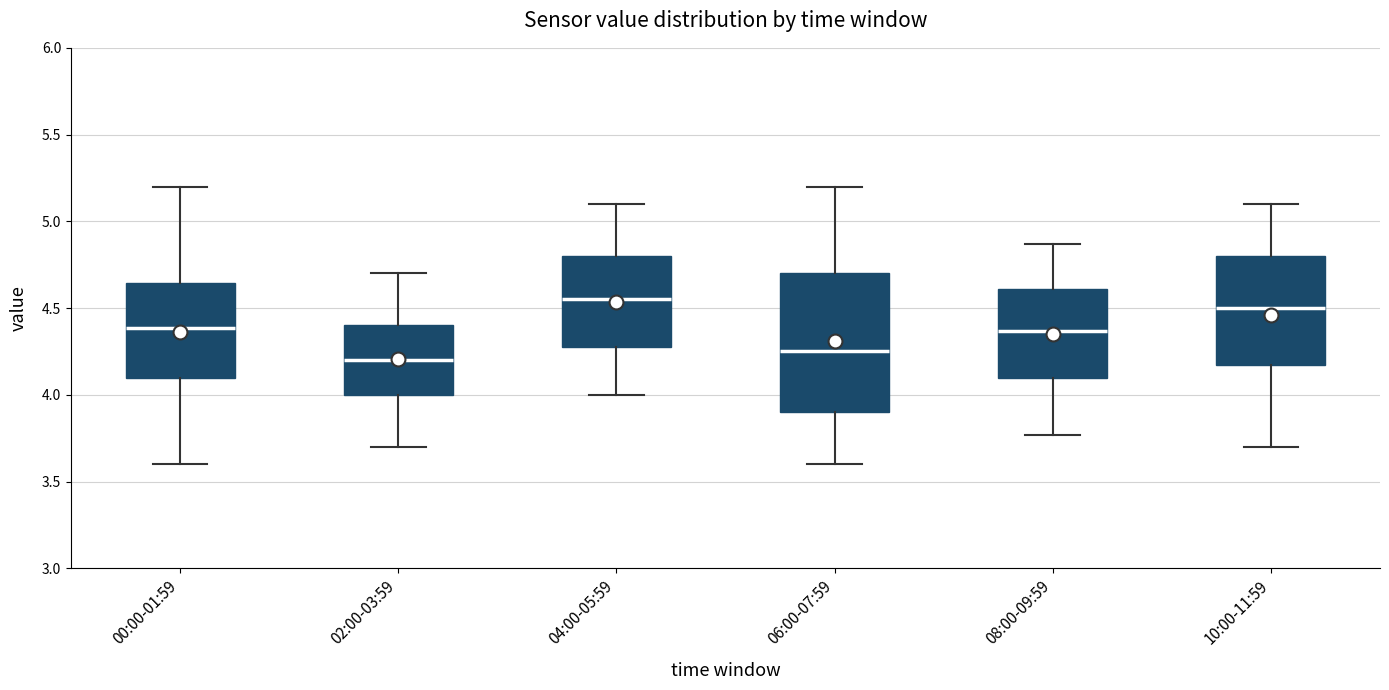

Reading left to right, transcribe this box plot: for each box, give where its median line is, the range the box spans, and where its two whiskers end, as read against the y-axis. The values are not printed on the chart, so give them approximately, as read against the axis.

00:00-01:59: median 4.40, box 4.10 to 4.65, whiskers 3.60 to 5.20
02:00-03:59: median 4.20, box 4.00 to 4.40, whiskers 3.70 to 4.70
04:00-05:59: median 4.55, box 4.30 to 4.80, whiskers 4.00 to 5.10
06:00-07:59: median 4.25, box 3.90 to 4.70, whiskers 3.60 to 5.20
08:00-09:59: median 4.35, box 4.10 to 4.60, whiskers 3.75 to 4.85
10:00-11:59: median 4.50, box 4.20 to 4.80, whiskers 3.70 to 5.10